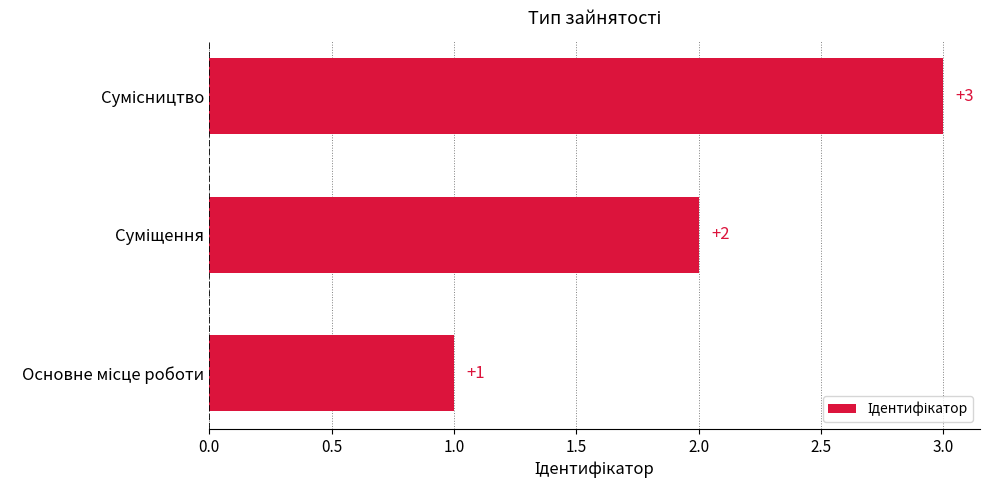

What is the maximum value shown in the chart?

3